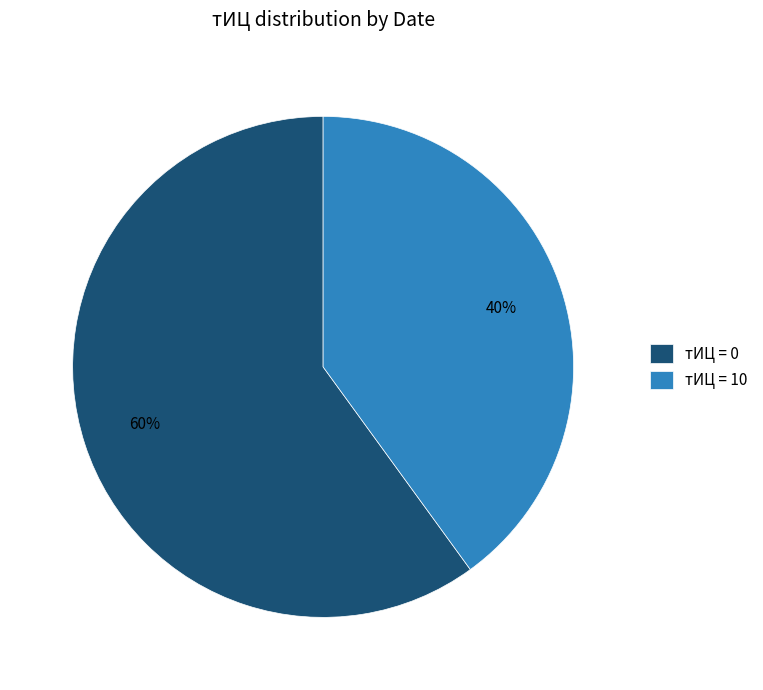

To the nearest percent, what is the difference between the largest and smallest slice percentages?

20%